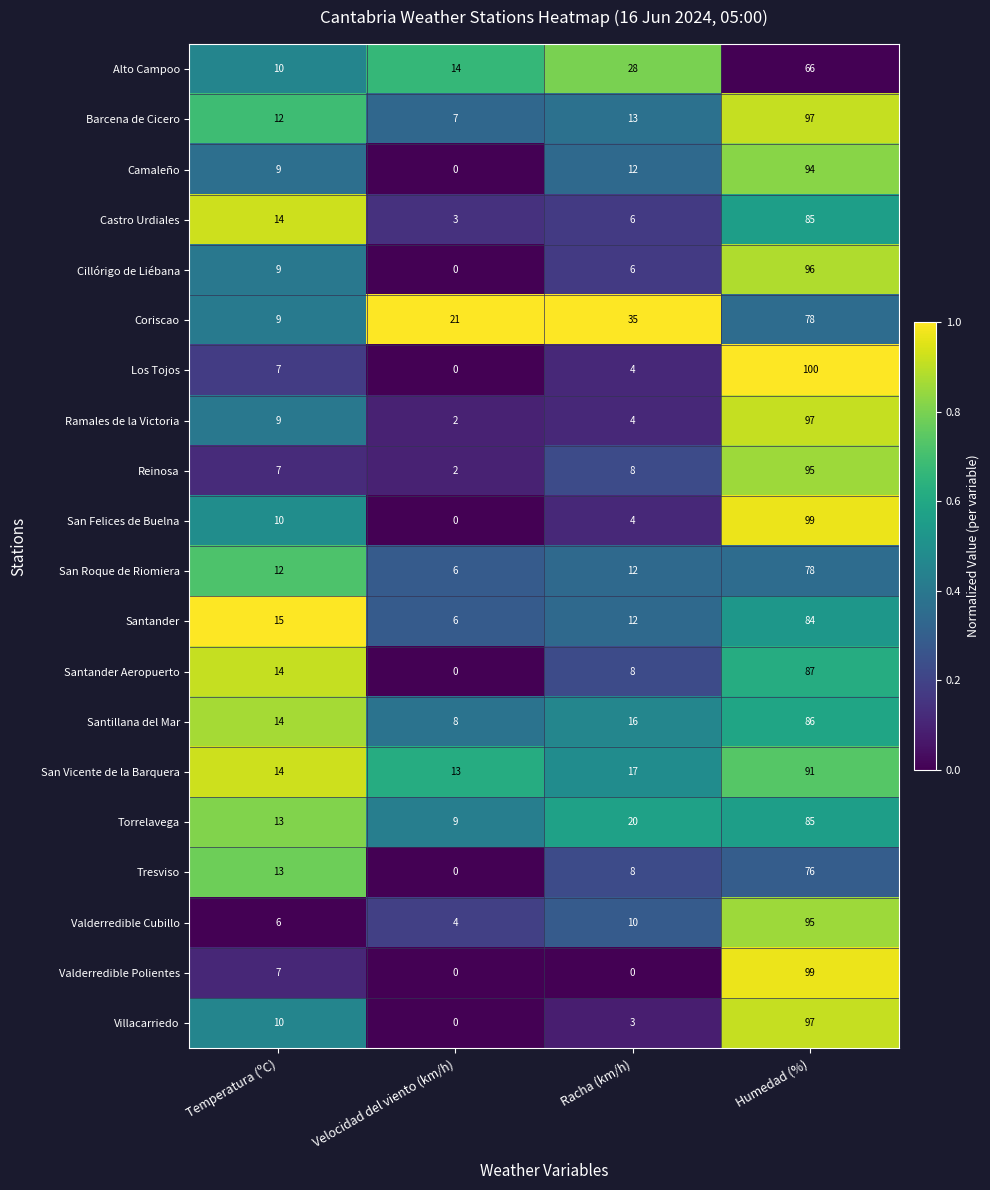

At which category is the sum across all series the highest?

Humedad (%)